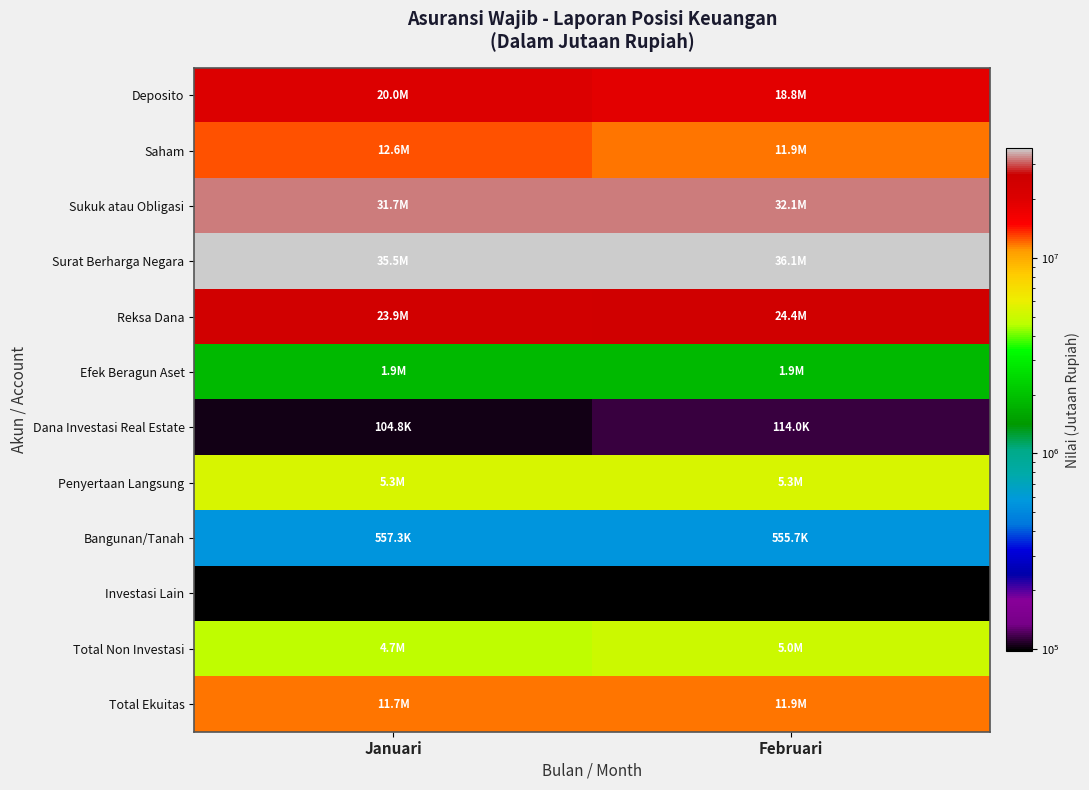

Which series changed the most between Januari and Februari?

Deposito